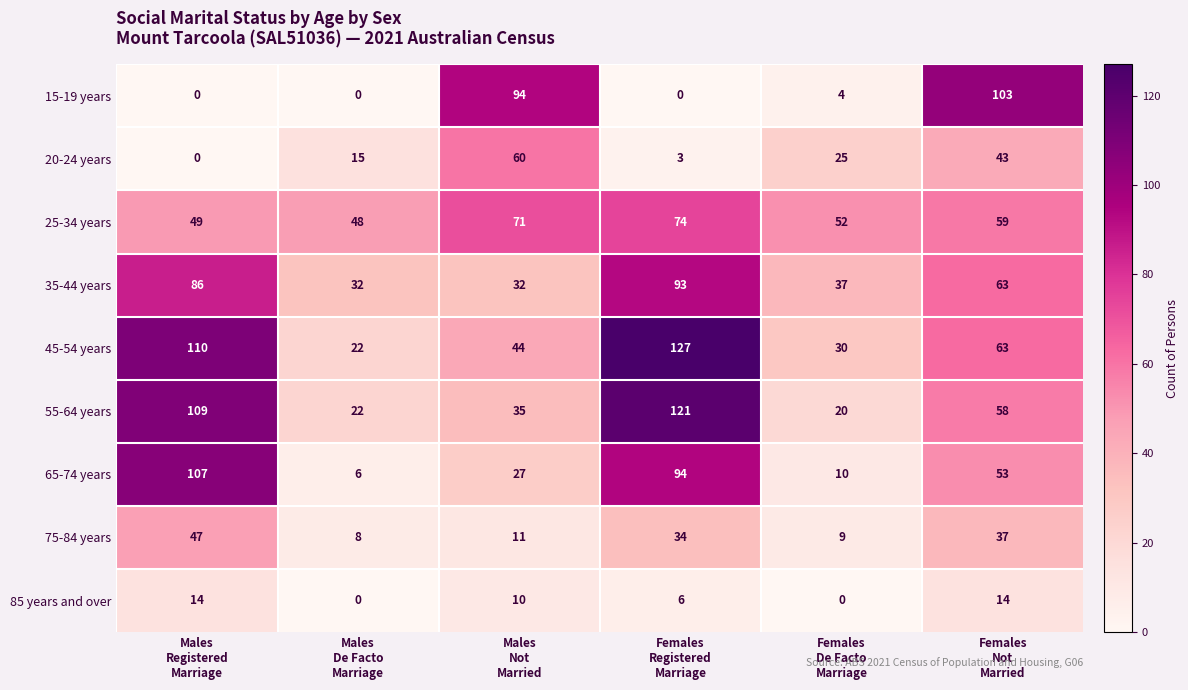

At how many categories does at least one series exceed 6?

6